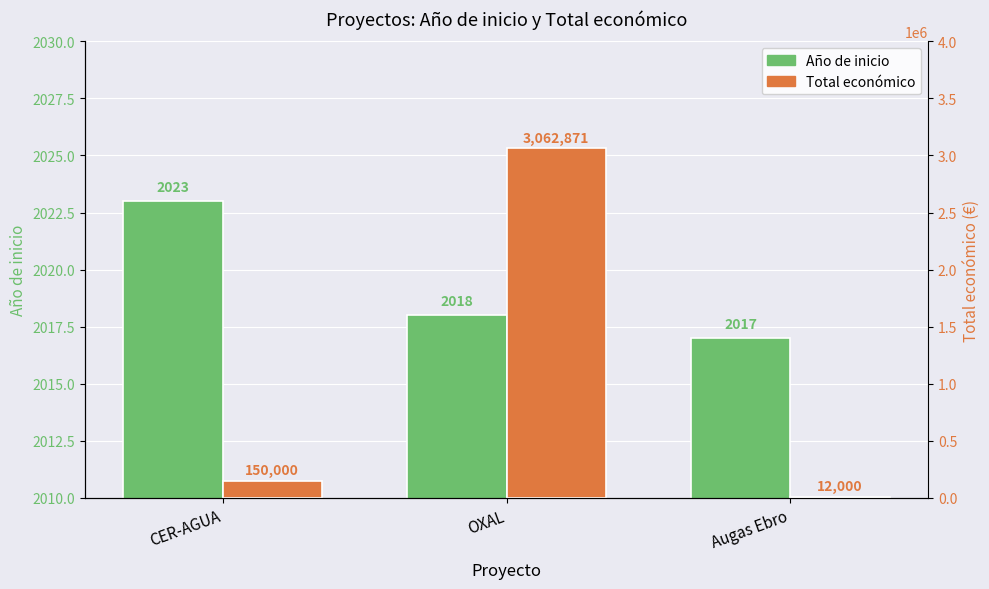

Which has a higher value, CER-AGUA or Augas Ebro?

CER-AGUA